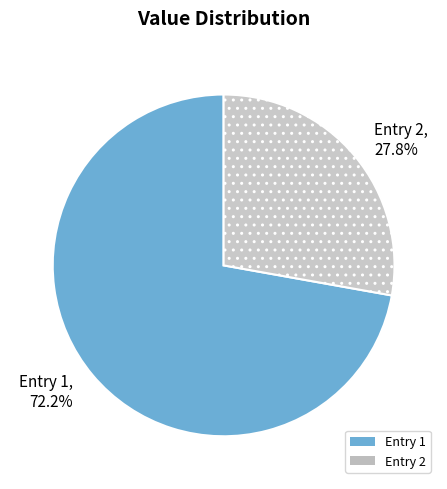

Does Entry 1 account for over 50% of the chart?

Yes